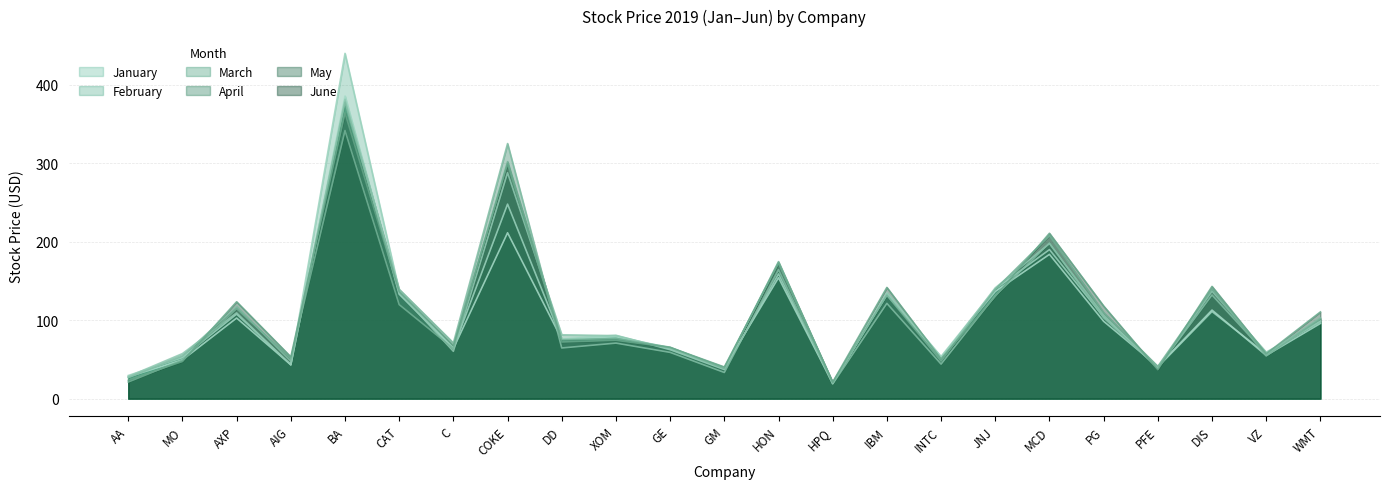

At which label does January first exceed 79?

AXP